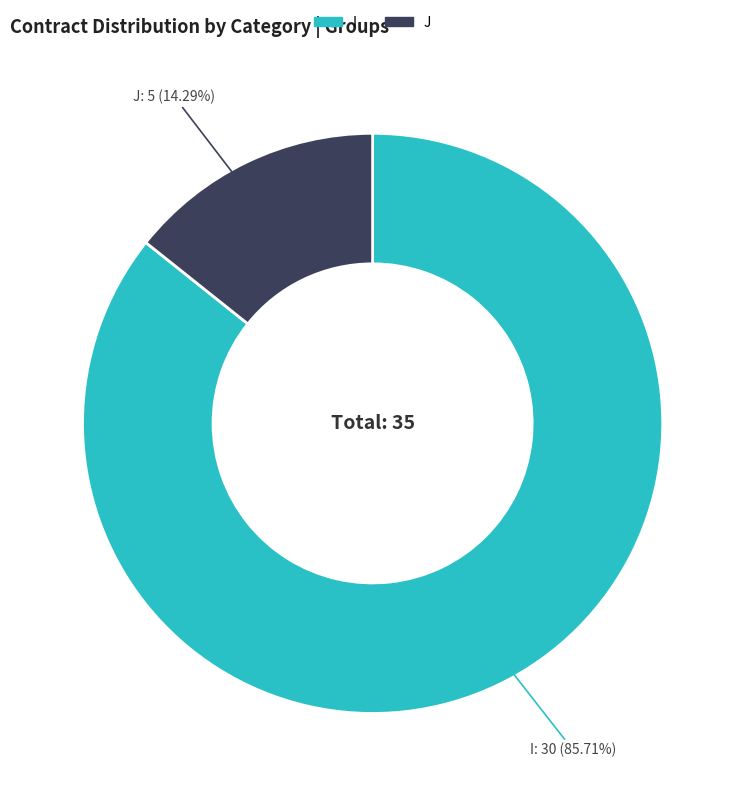

Combined, do I and J account for over 50%?

Yes